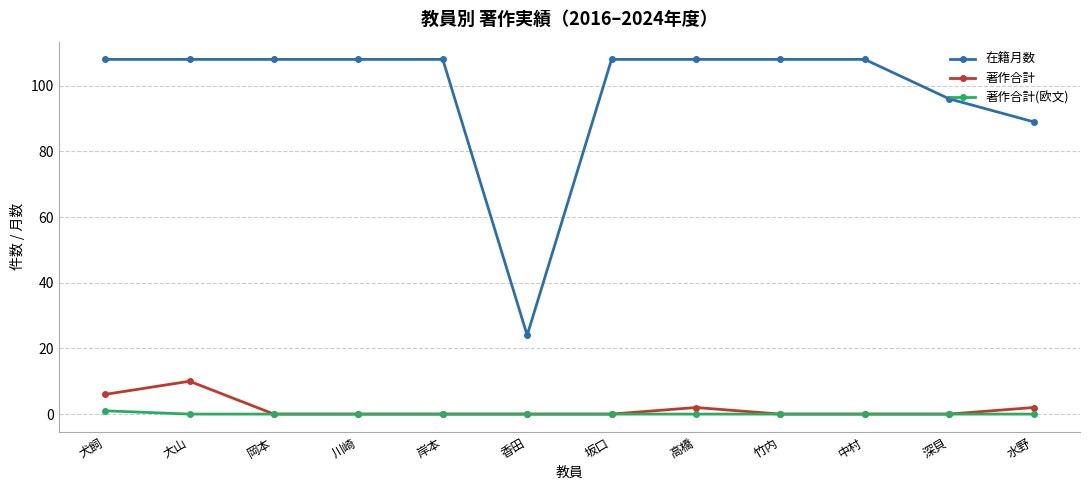

Rank the series by their maximum value, from highest to lowest.

在籍月数, 著作合計, 著作合計(欧文)